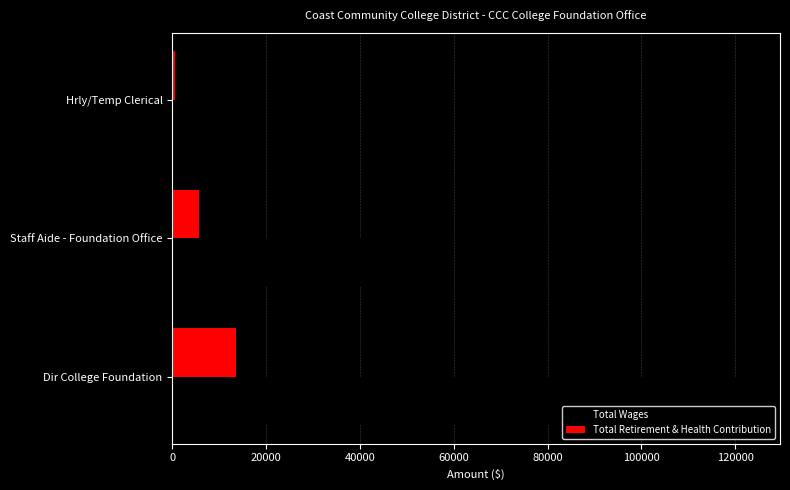

Which series has the widest spread of values?

Total Wages